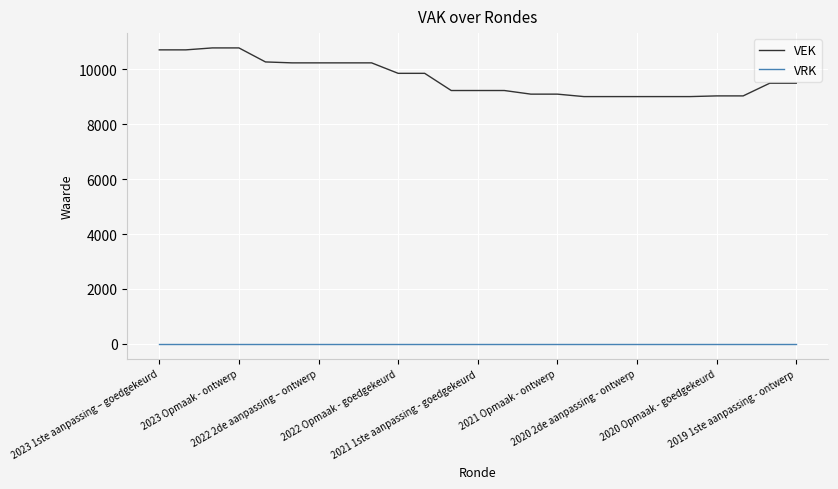

List the series in order of their overall mean, highest first.

VEK, VRK